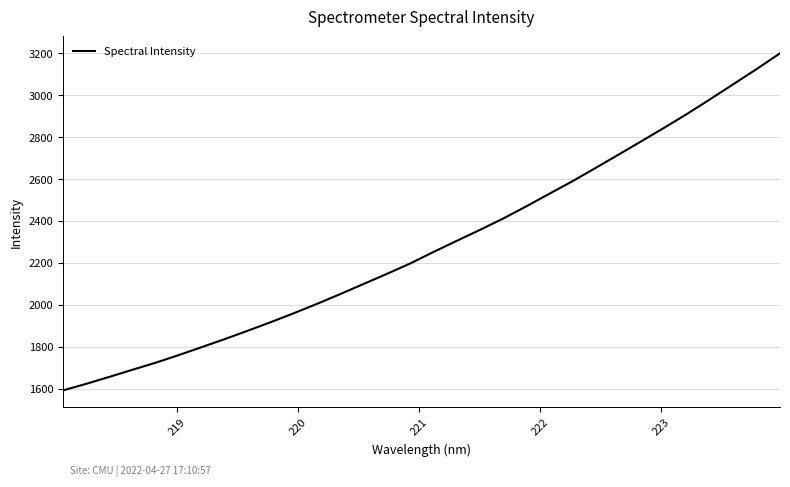

What is the difference between the maximum and minimum values?

1609.7